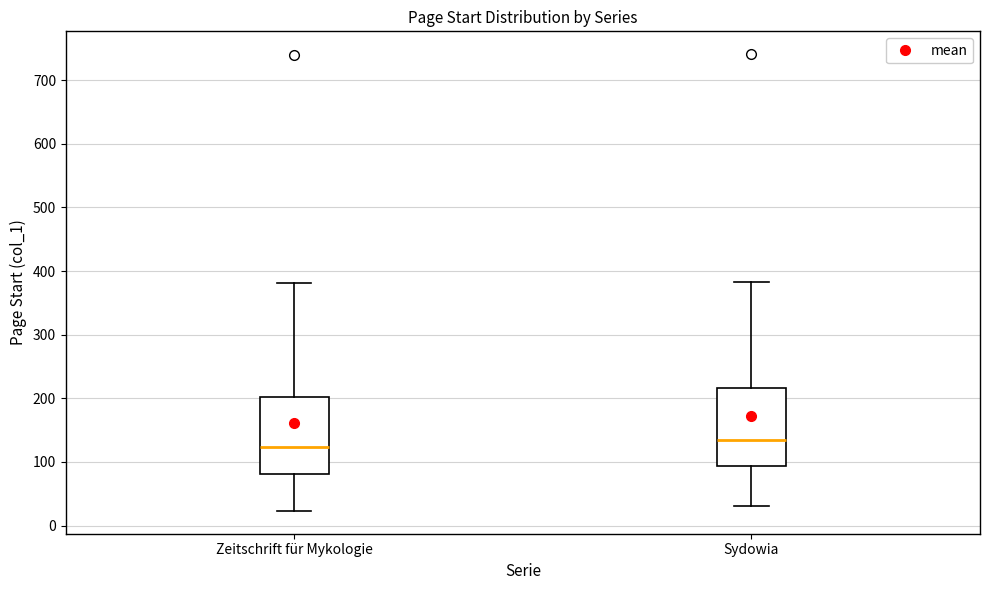

Reading left to right, transcribe this box plot: for each box, give where its median line is, the range the box spans, and where its two whiskers end, as read against the y-axis. The values are not printed on the chart, so give them approximately, as read against the axis.

Zeitschrift für Mykologie: median 120, box 80 to 200, whiskers 20 to 380
Sydowia: median 140, box 90 to 220, whiskers 30 to 380